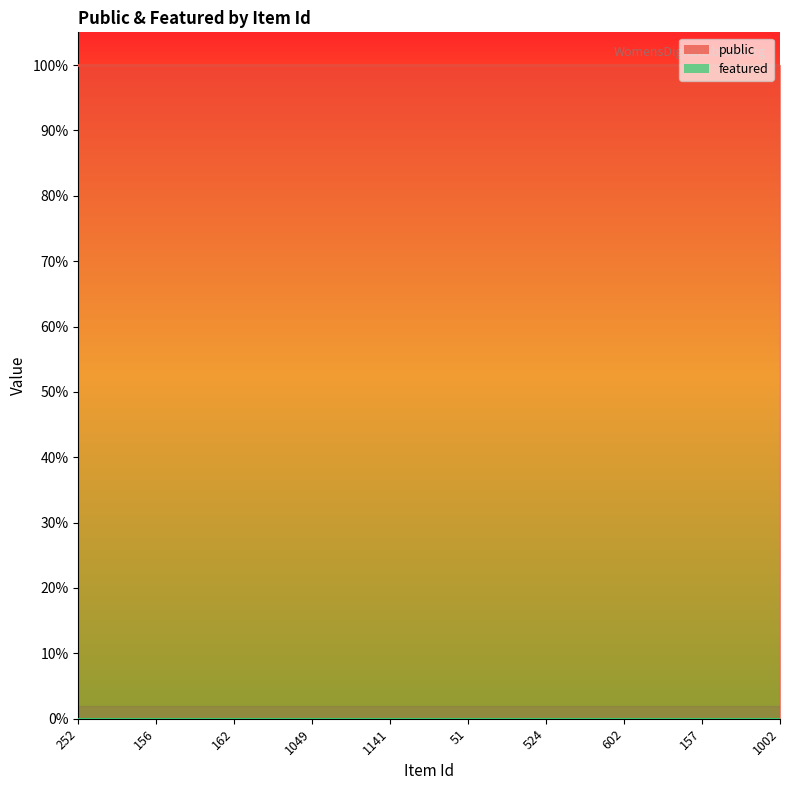

True or false: featured and public intersect in this chart.

False